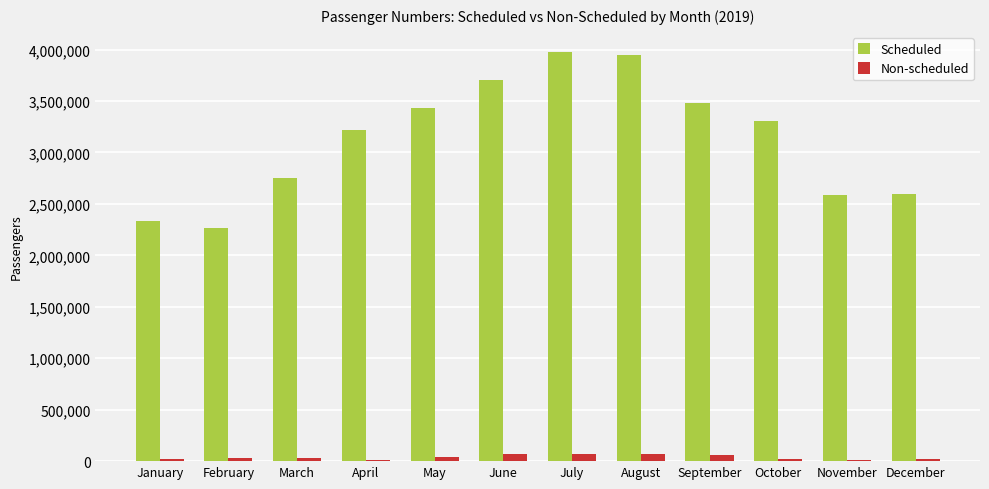

What is the highest value of the Scheduled series?

3973840